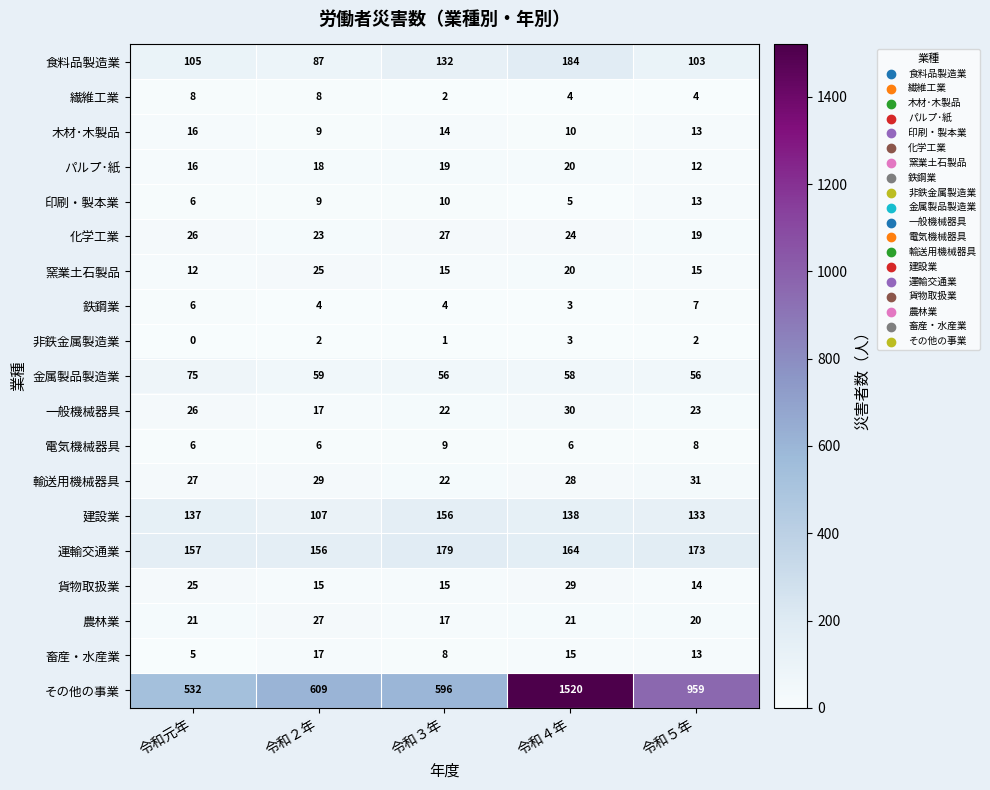

How many series are shown in this chart?

19